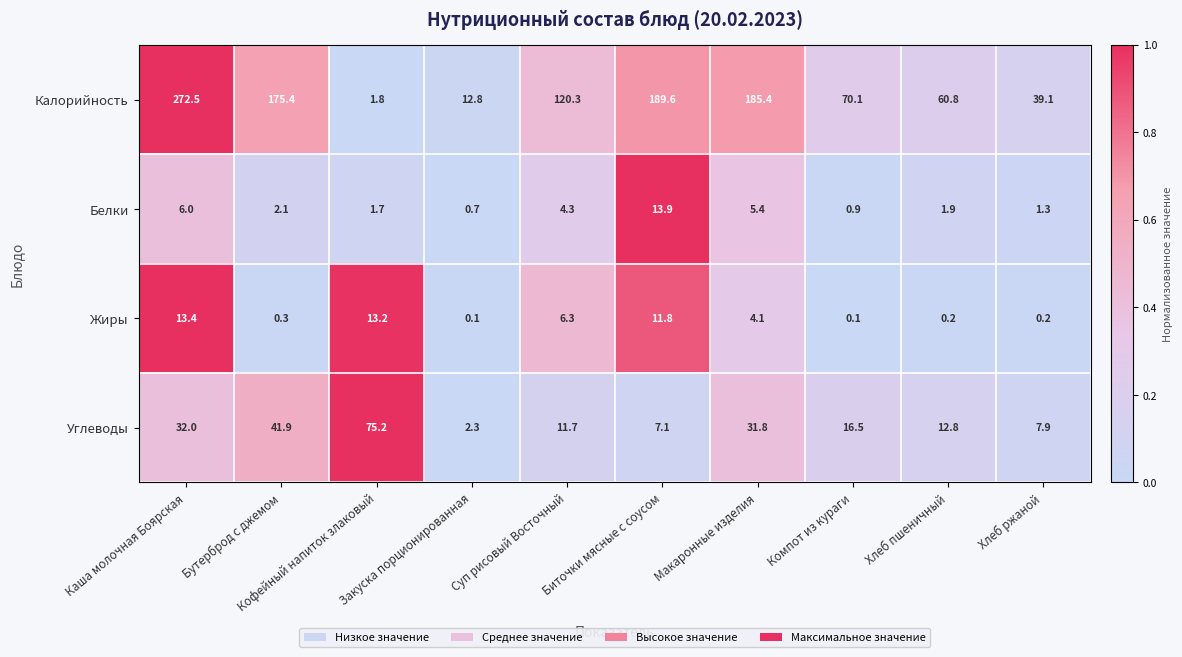

At which category is the sum across all series the highest?

Каша молочная Боярская